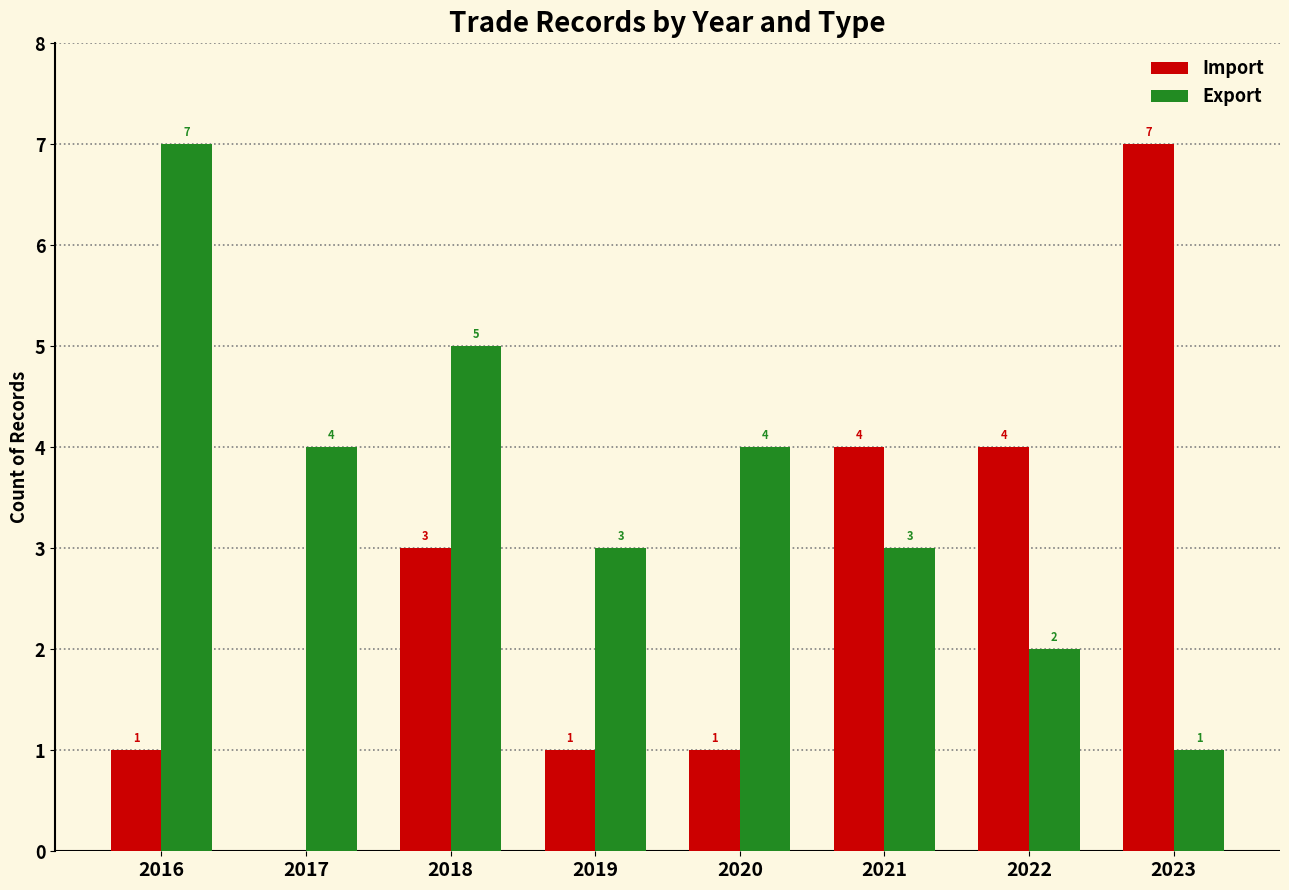

Reading left to right, what are all the values shown in this chart?

Import: 2016=1	2017=0	2018=3	2019=1	2020=1	2021=4	2022=4	2023=7
Export: 2016=7	2017=4	2018=5	2019=3	2020=4	2021=3	2022=2	2023=1